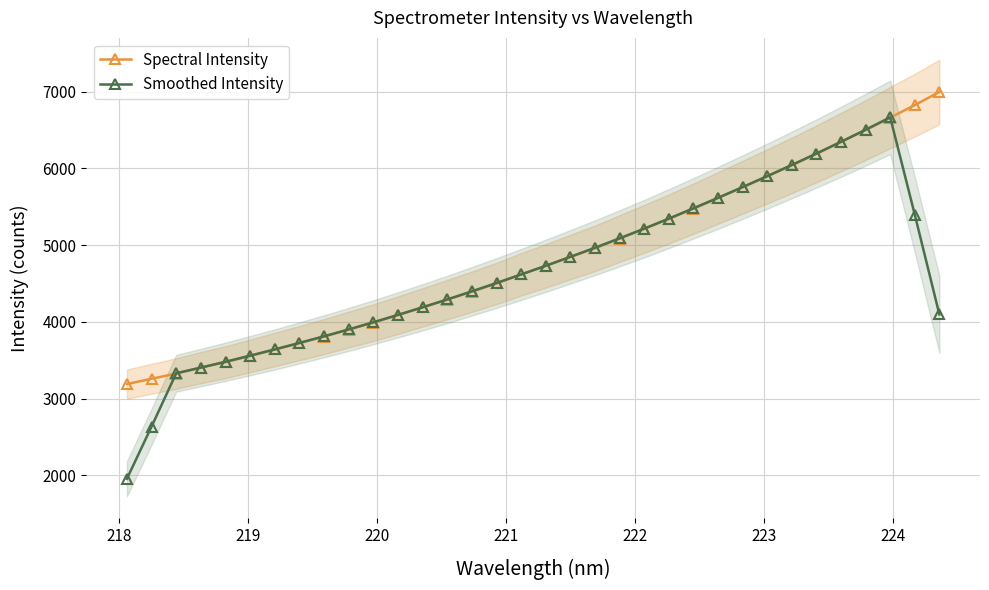

What is the sum of all Smoothed Intensity values?

157742.8